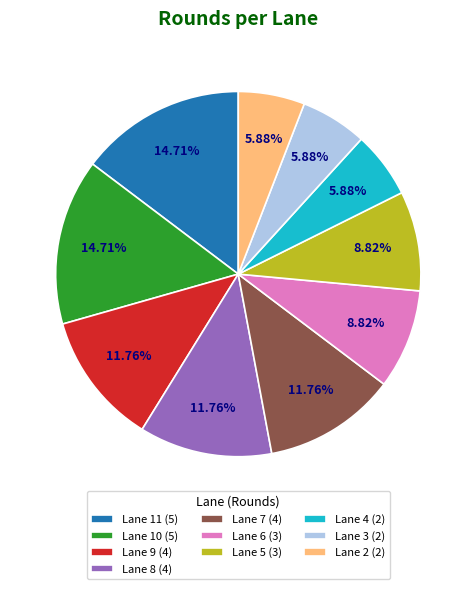

To the nearest percent, what is the average slice percentage?

10%